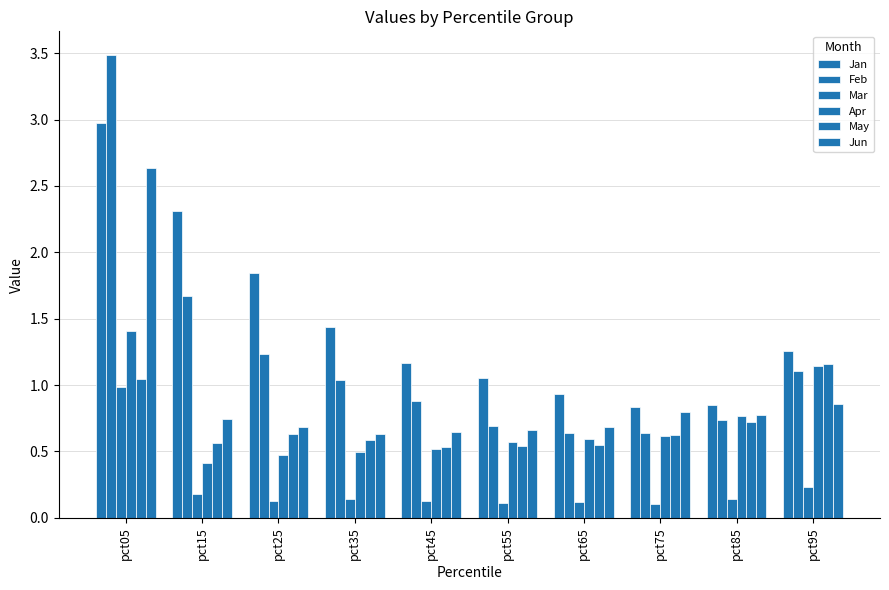

Are the bars grouped side by side (vs. stacked)?

Yes